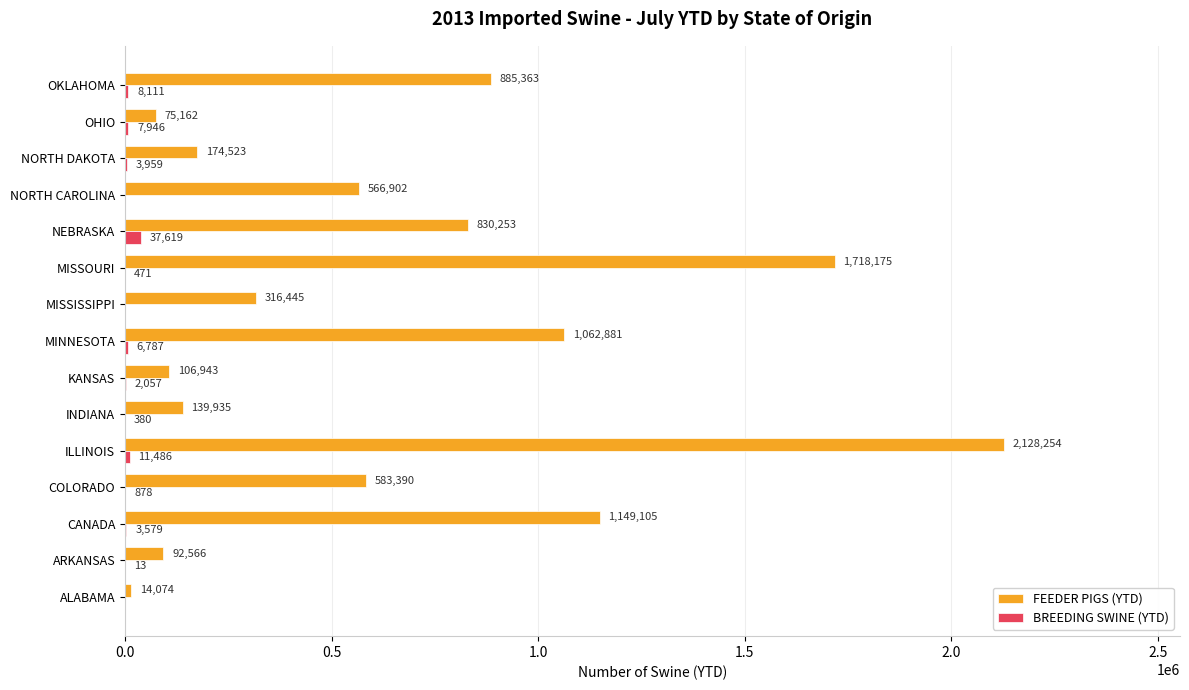

What is the sum of the BREEDING SWINE (YTD) values at COLORADO and MISSISSIPPI?

878